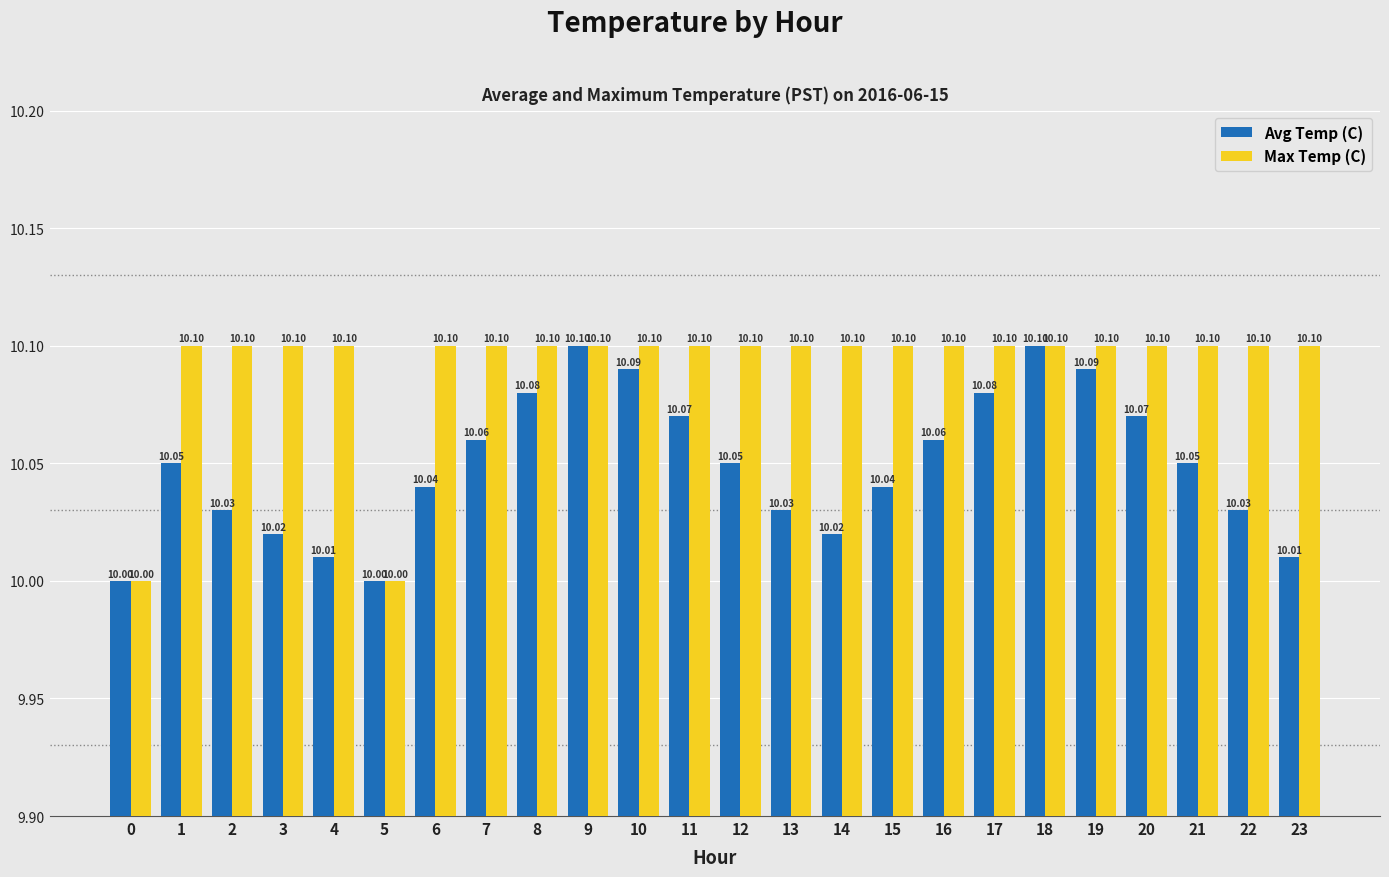

What are all the series names shown in the legend?

Avg Temp (C), Max Temp (C)